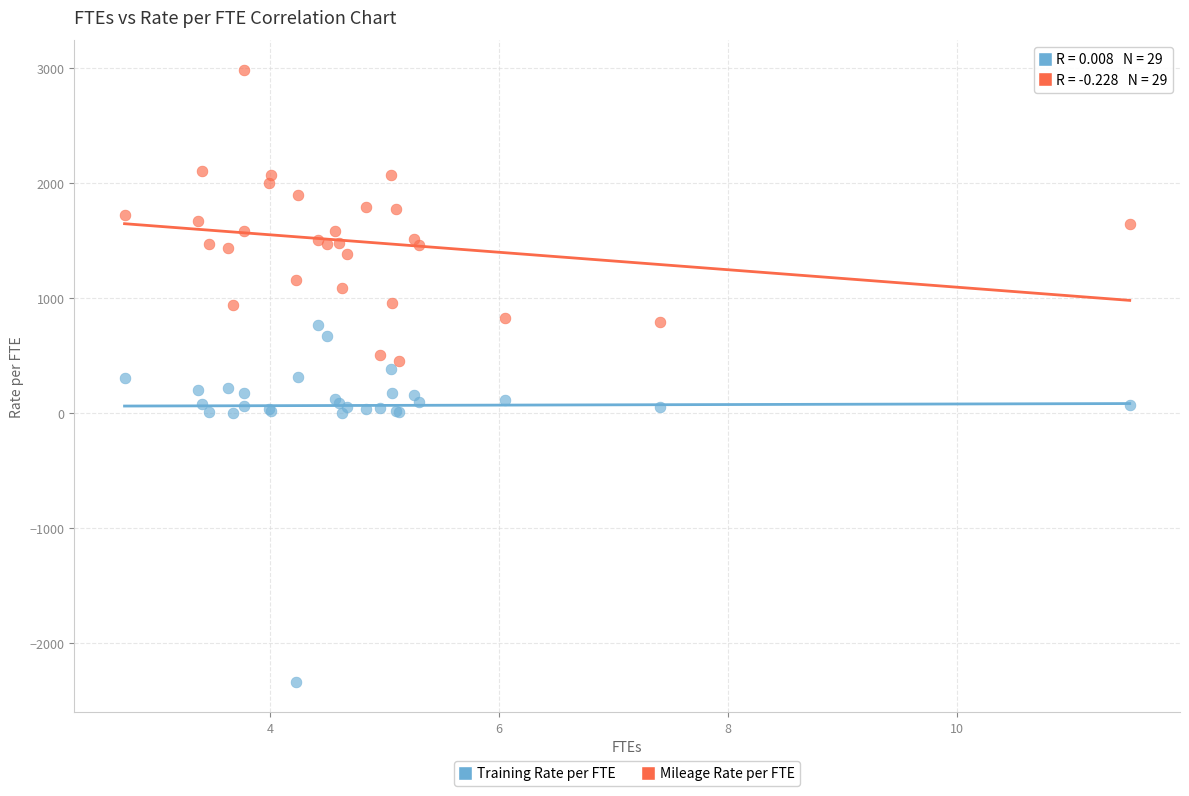

Which series contains the lowest Y value?

Training Rate per FTE